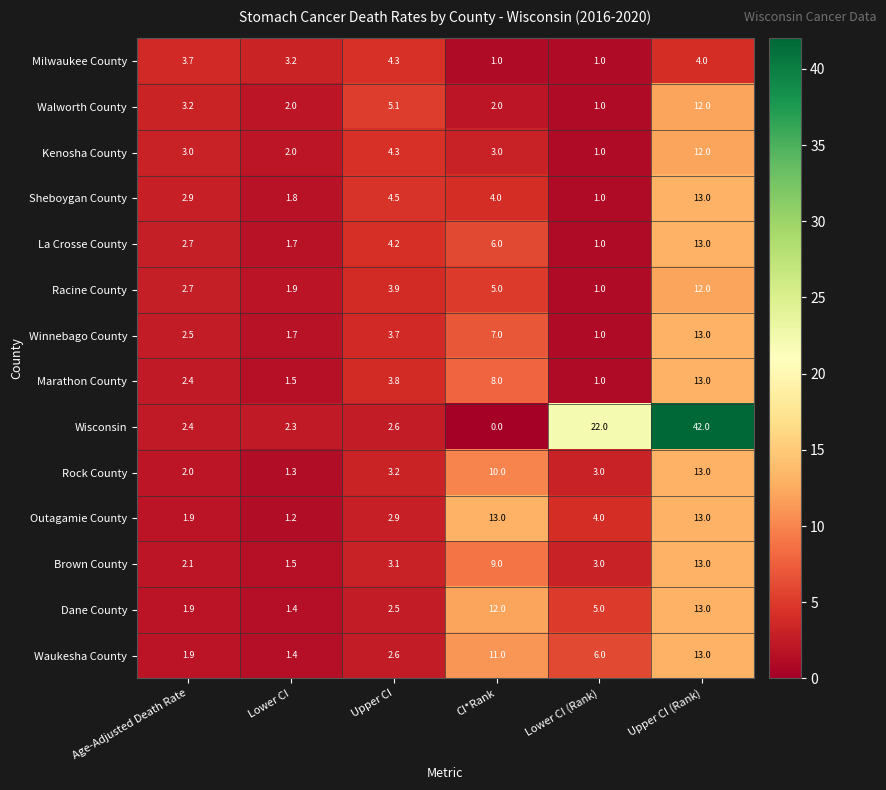

Which series has the largest total across all categories?

Wisconsin